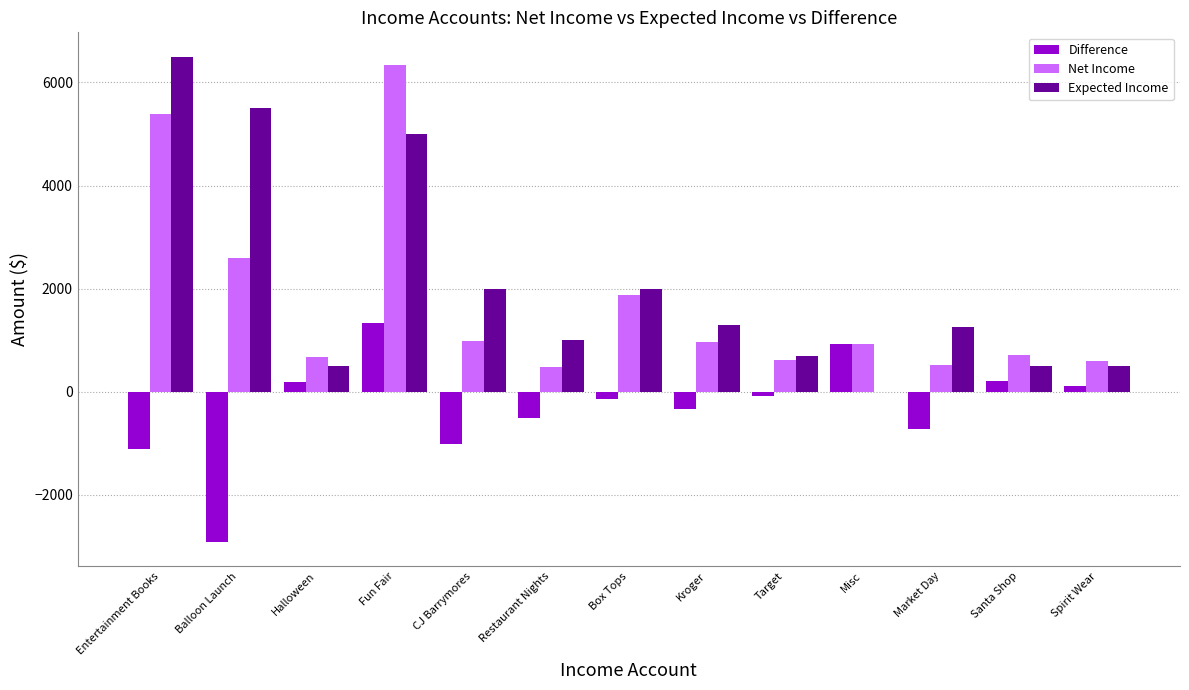

Between Entertainment Books and Balloon Launch, which series saw the biggest shift?

Net Income